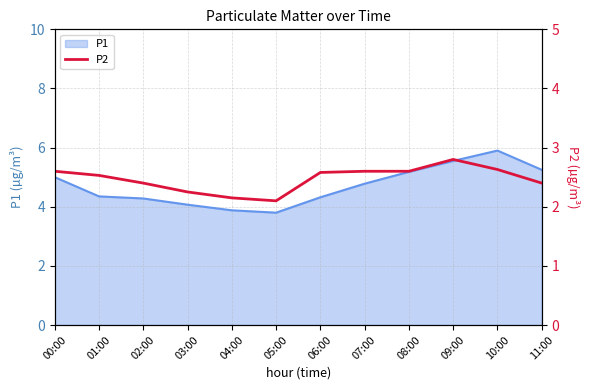

True or false: the data has more than 1 interior local peaks.

False